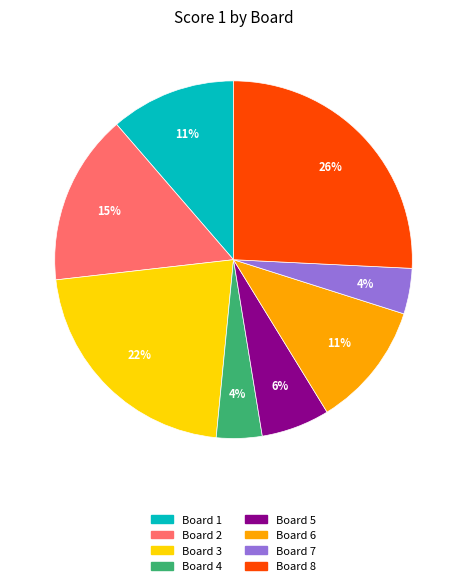

True or false: Board 8 accounts for 26% of the total.

True